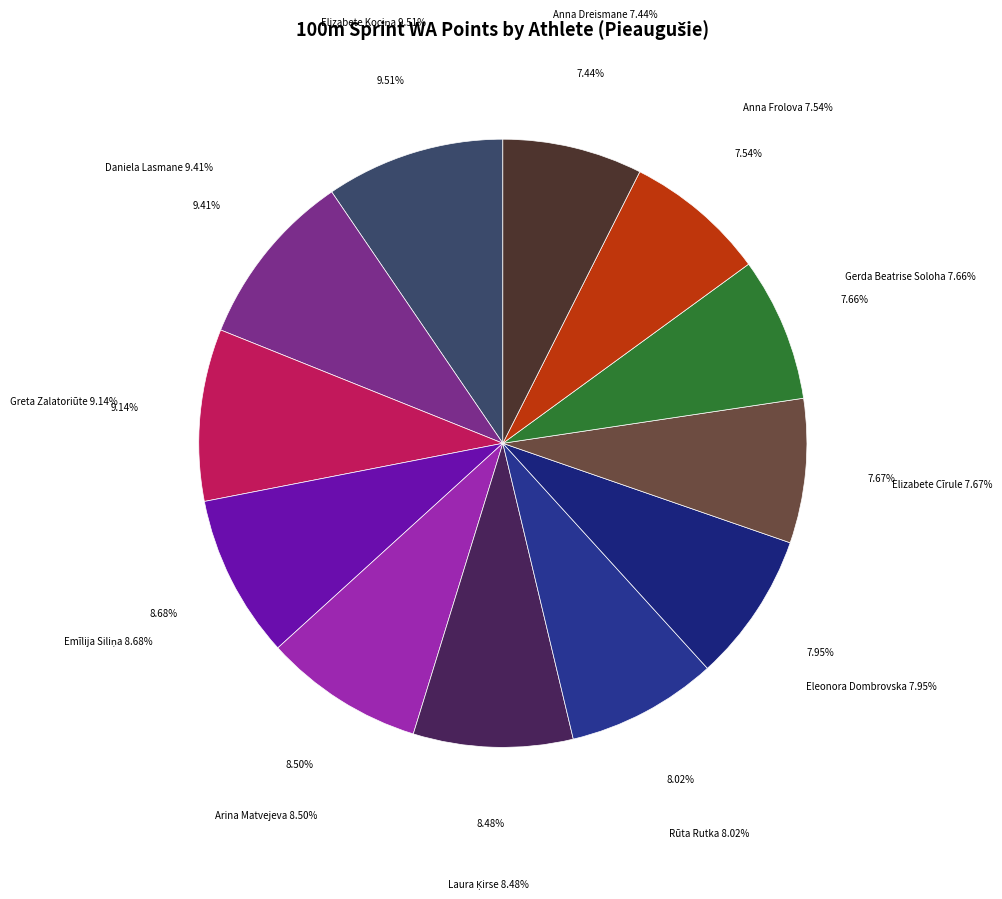

Count the number of slices in the pie.

12